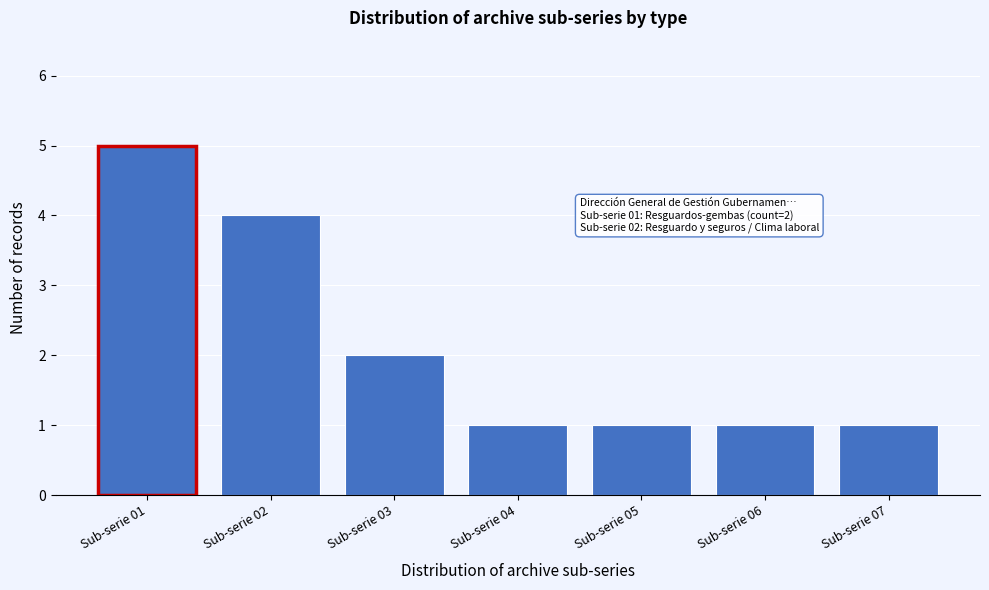

Reading right to left, what are all the values shown in this chart?

1	1	1	1	2	4	5